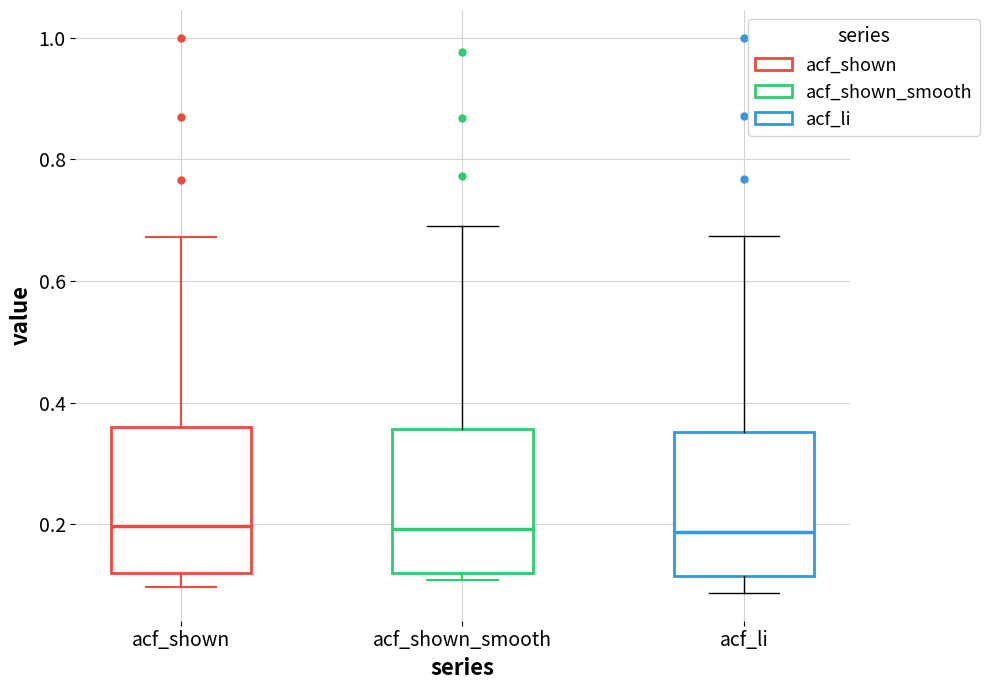

Where is the upper edge of the box for acf_shown on the y-axis? The values are not printed on the chart, so give them approximately, as read against the axis.

0.36